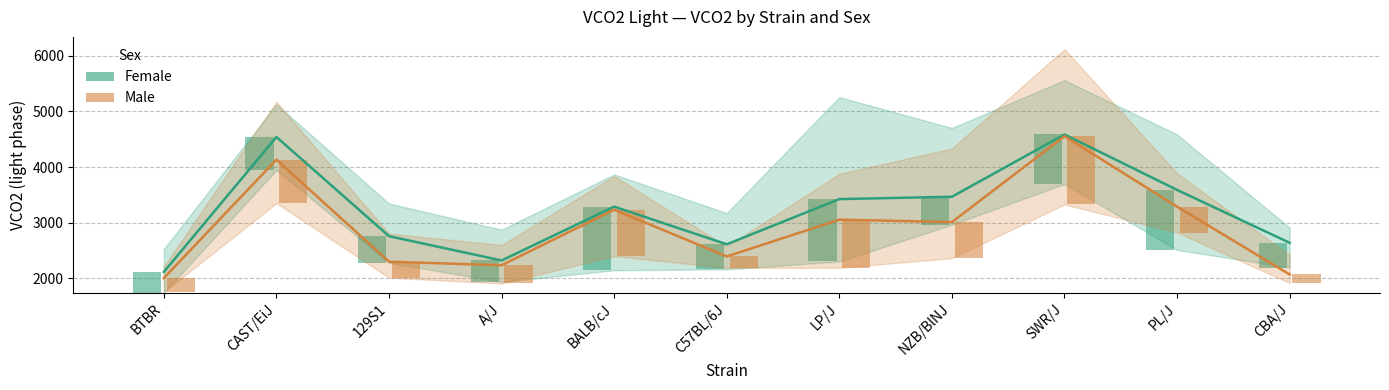

At BALB/cJ, list the series in order from smallest to largest.

Male mean, Female mean